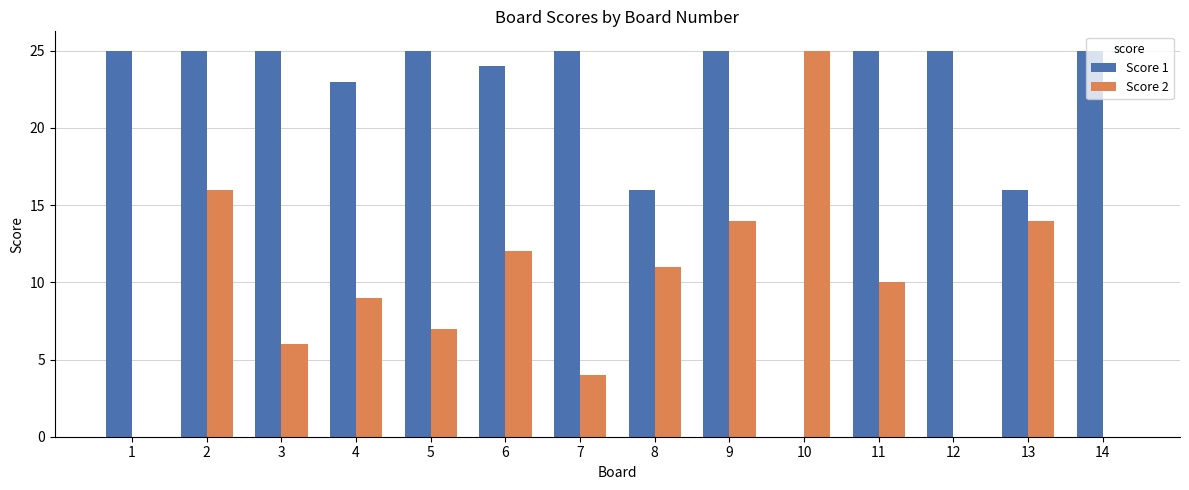

What is the approximate value of Score 1 at 14?

25